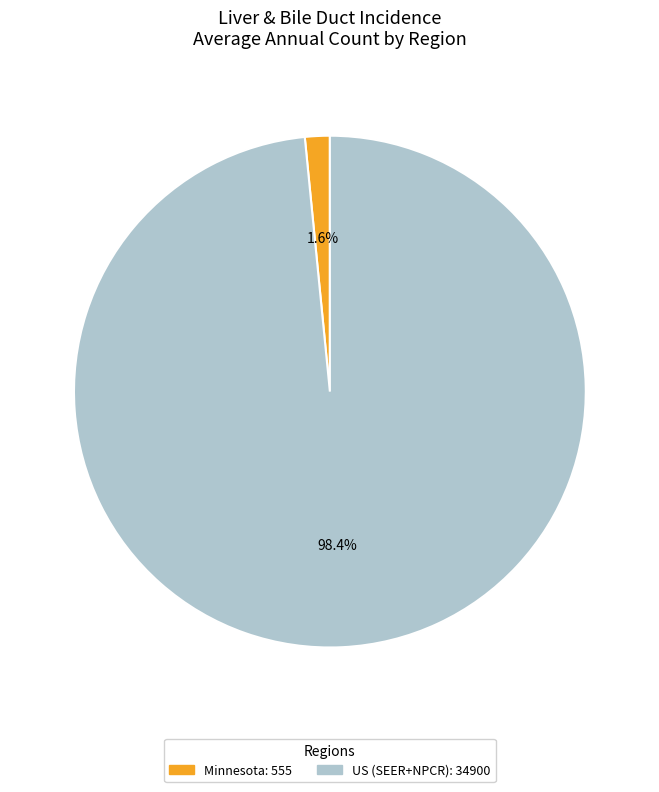

Between US (SEER+NPCR) and Minnesota, which is larger?

US (SEER+NPCR)